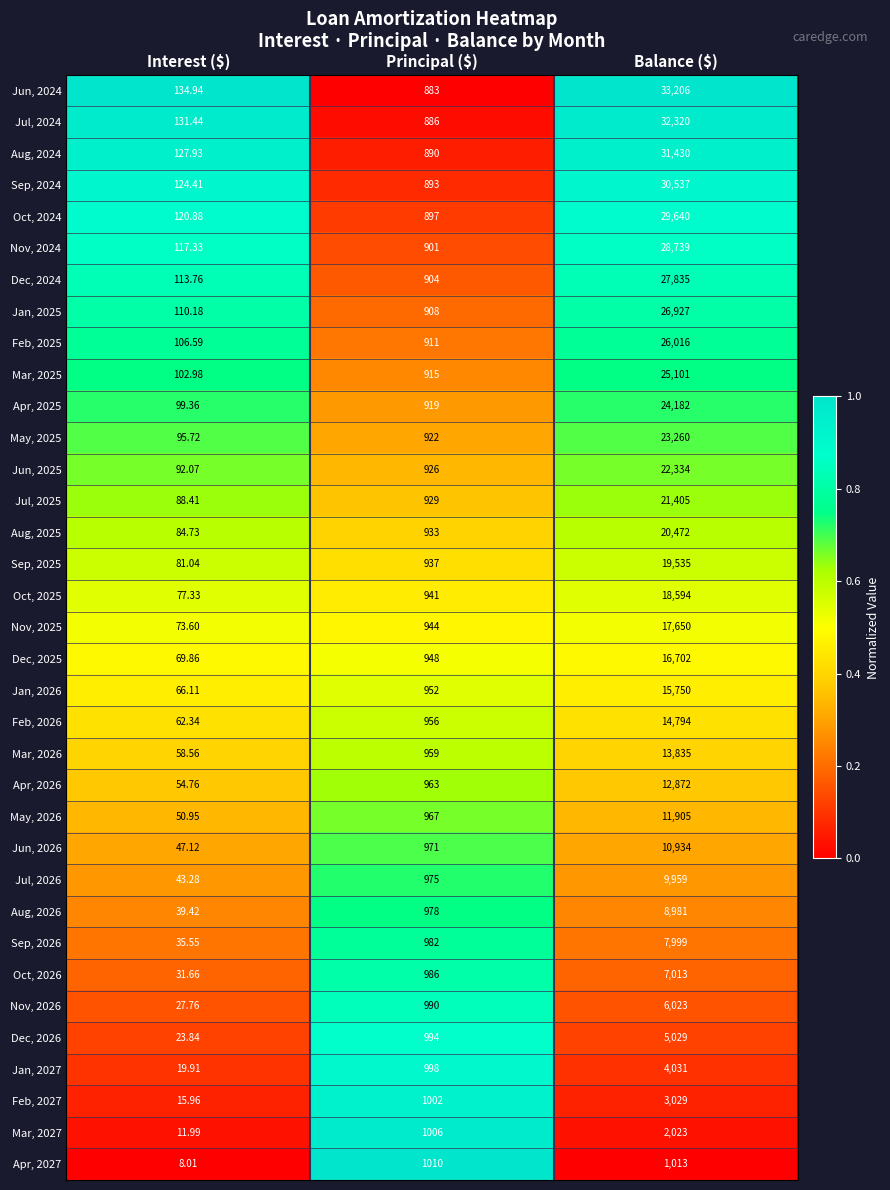

At which label is Sep, 2026 closest to 4017?

Principal ($)